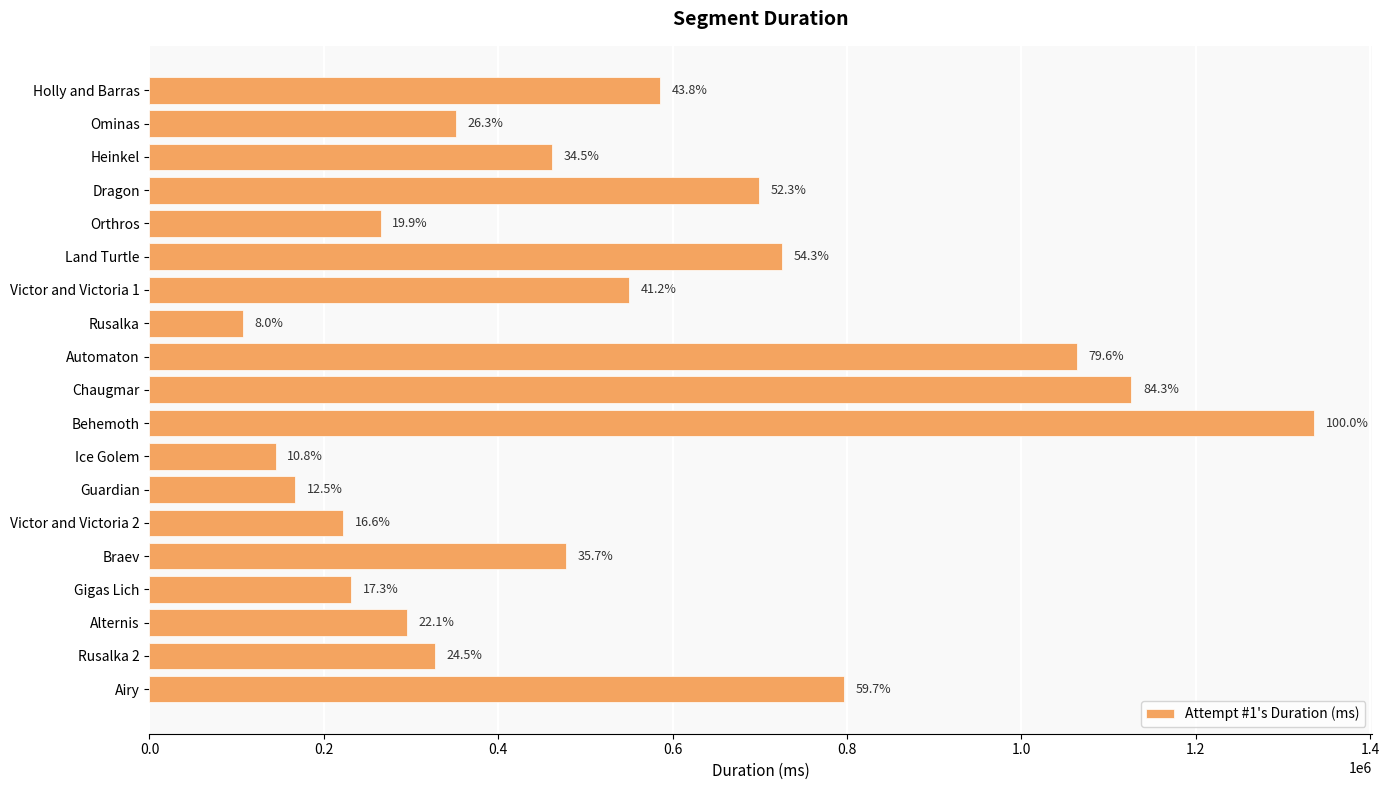

How many bars are there in total?

19